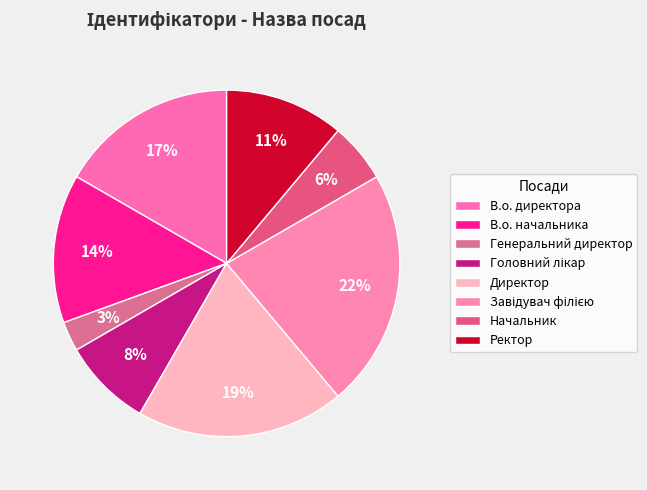

How many slices are in this pie chart?

8